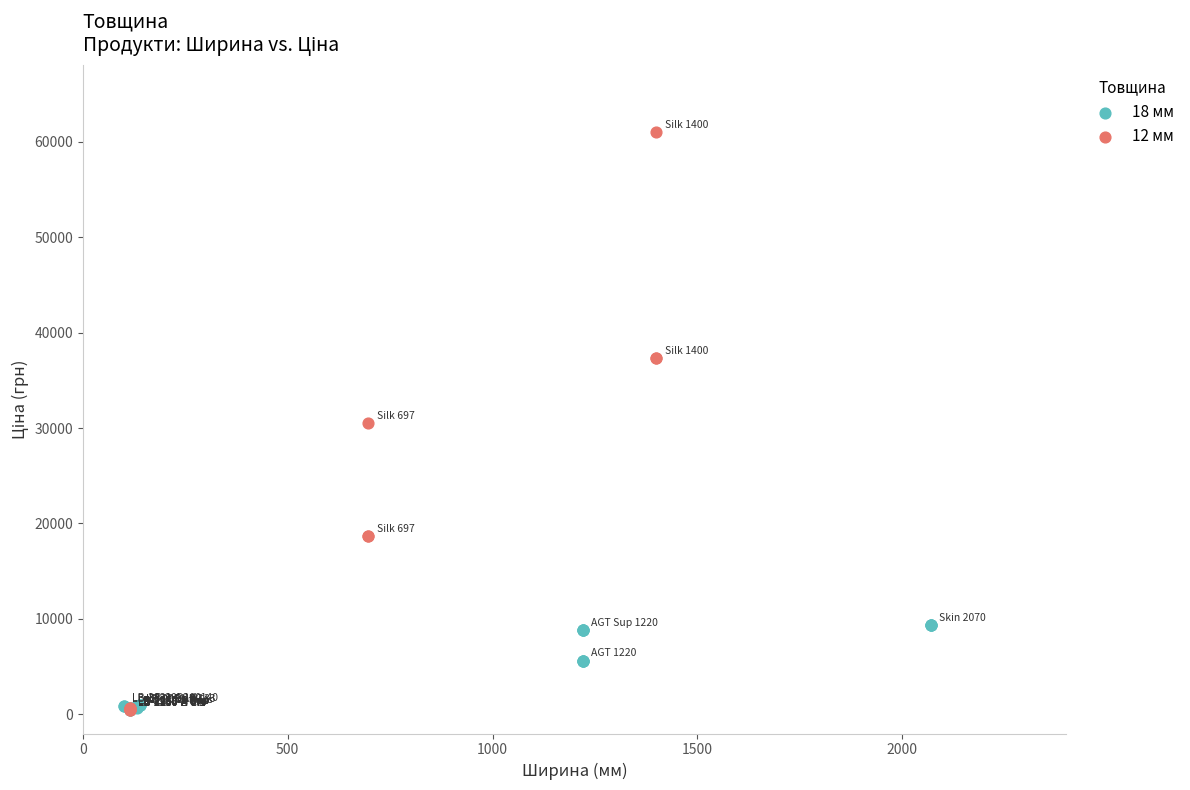

Which series has the widest spread of Y values?

12 мм